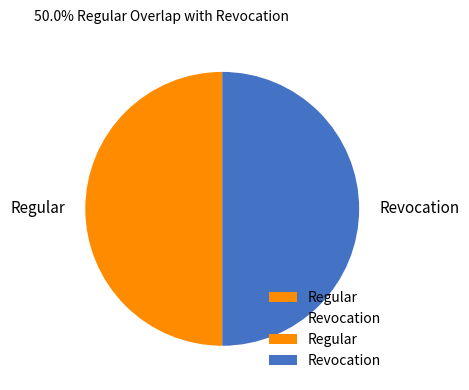

Is the sum of Regular and Revocation greater than half?

Yes